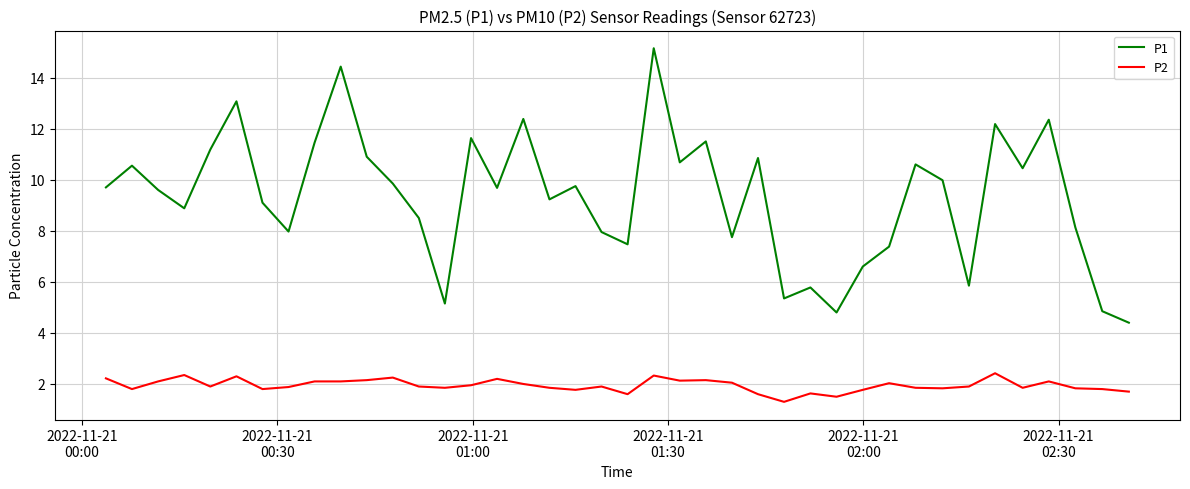

What is the greatest value displayed?

15.2